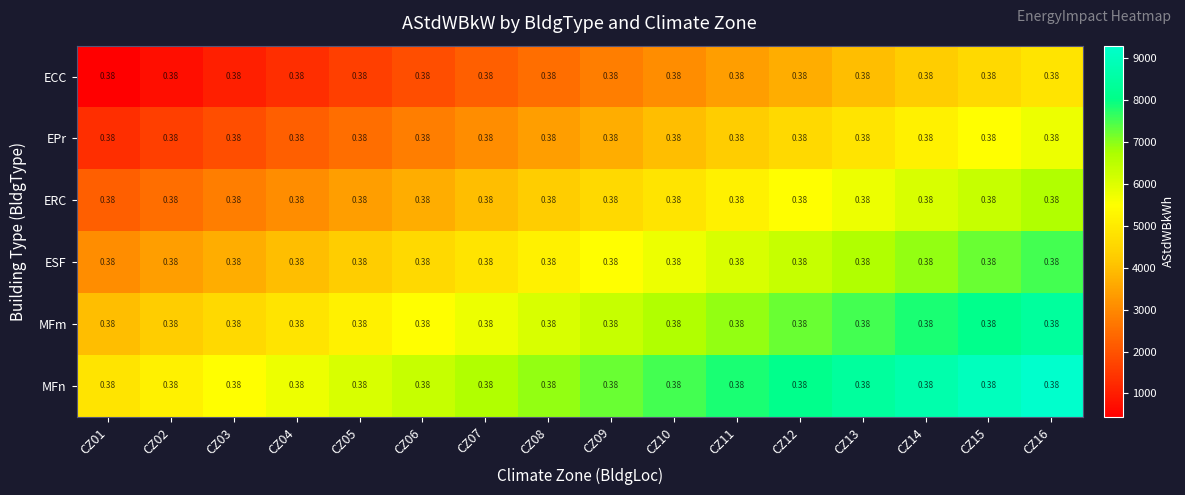

Between CZ01 and CZ07, which is larger?

CZ07